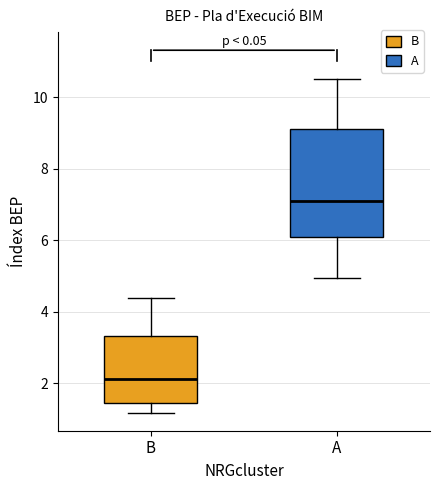

Reading left to right, transcribe this box plot: for each box, give where its median line is, the range the box spans, and where its two whiskers end, as read against the y-axis. The values are not printed on the chart, so give them approximately, as read against the axis.

B: median 2.2, box 1.4 to 3.4, whiskers 1.2 to 4.4
A: median 7.0, box 6.0 to 9.2, whiskers 5.0 to 10.6